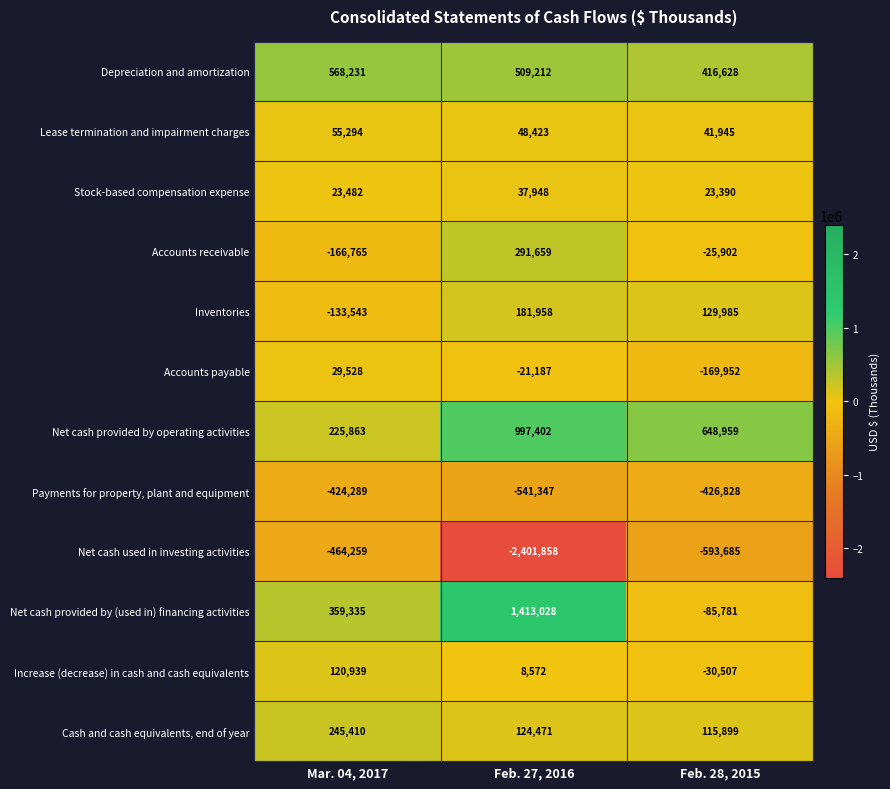

Which series has the largest total across all categories?

Net cash provided by operating activities